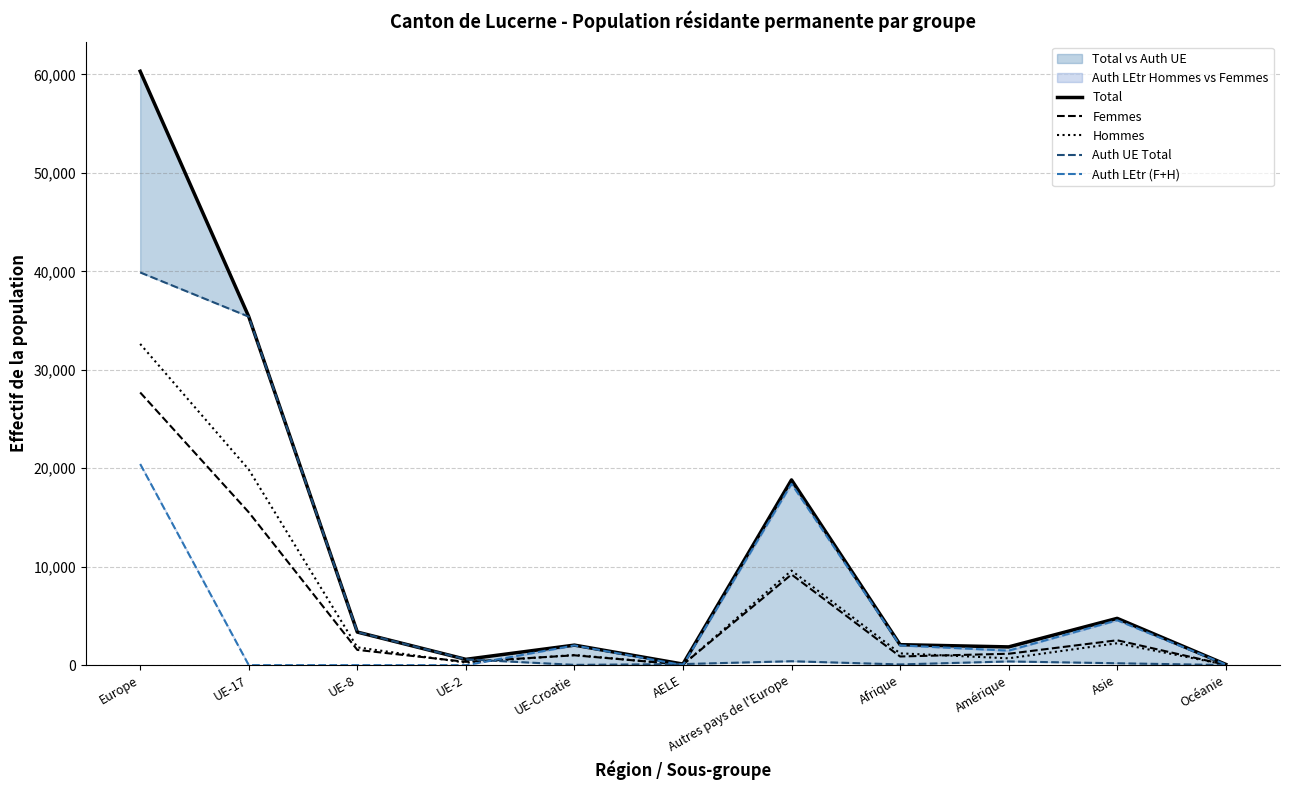

Is the value of Hommes at UE-2 greater than the value of Femmes at UE-17?

No